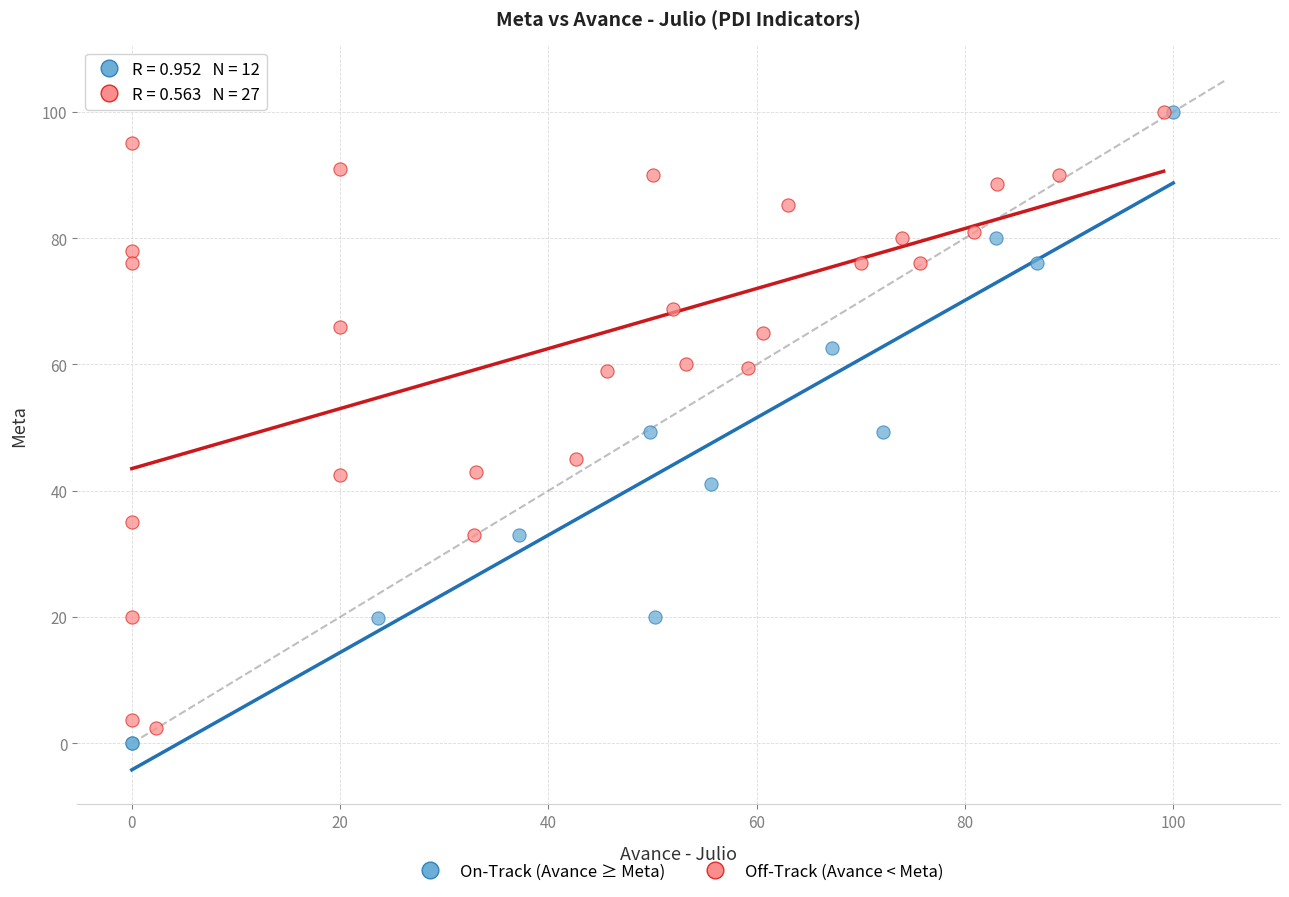

Which series reaches the minimum Y coordinate?

On-Track (Avance ≥ Meta)